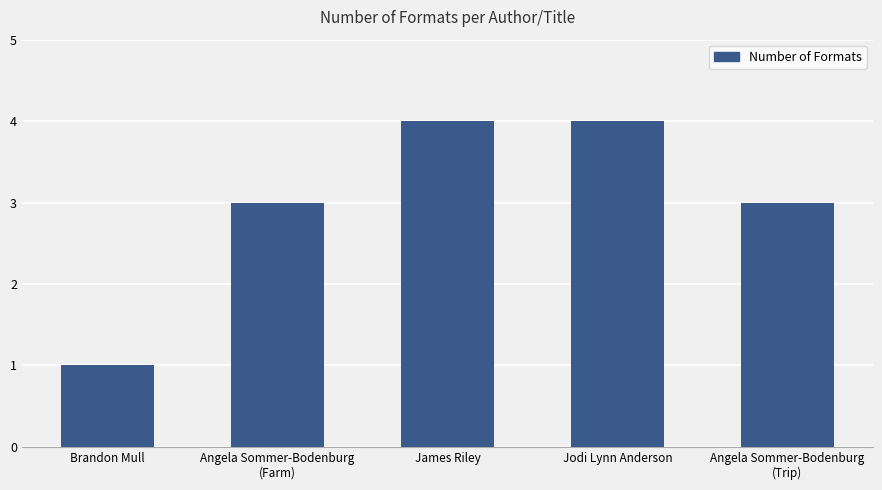

What is the value of the 4th bar from the left?

4